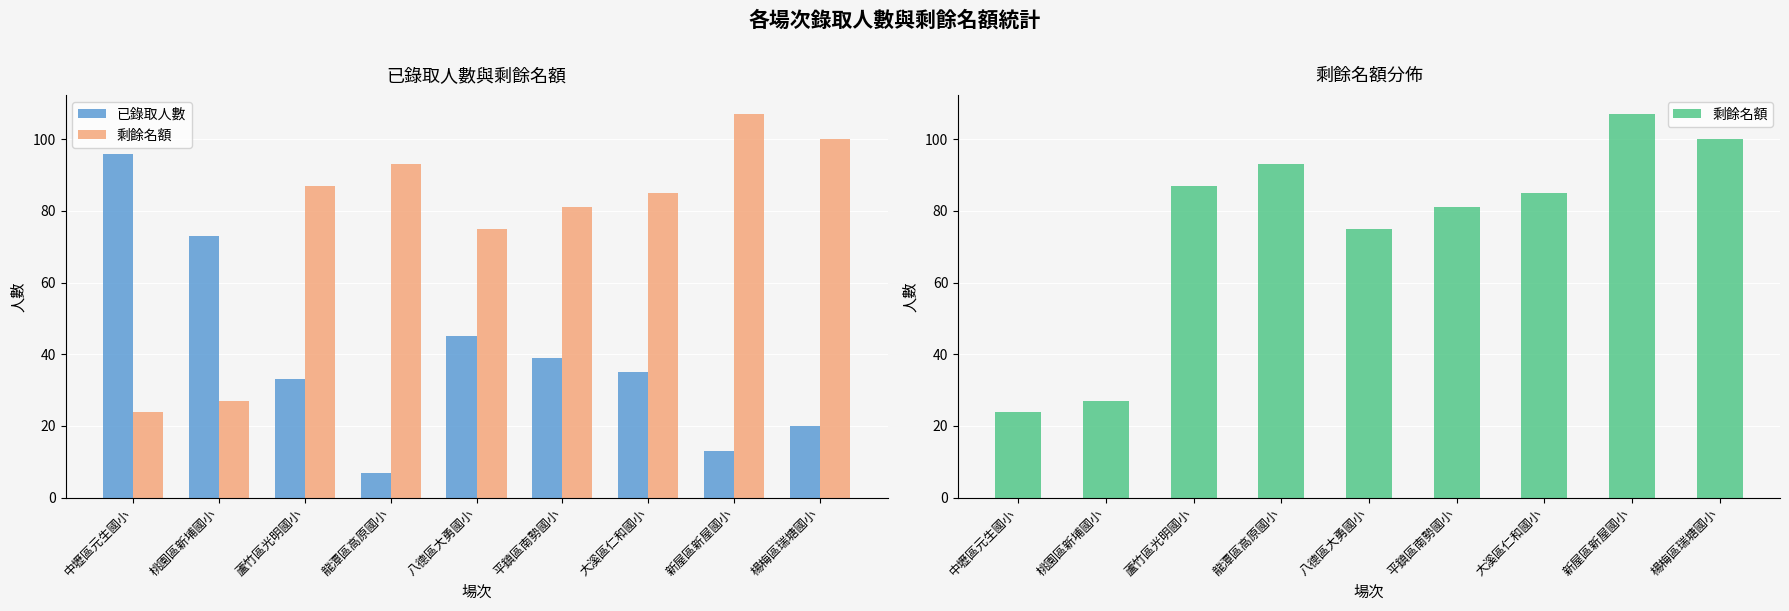

Reading right to left, what are all the values shown in this chart?

已錄取人數: 楊梅區瑞塘國小=20	新屋區新屋國小=13	大溪區仁和國小=35	平鎮區南勢國小=39	八德區大勇國小=45	龍潭區高原國小=7	蘆竹區光明國小=33	桃園區新埔國小=73	中壢區元生國小=96
剩餘名額: 楊梅區瑞塘國小=100	新屋區新屋國小=107	大溪區仁和國小=85	平鎮區南勢國小=81	八德區大勇國小=75	龍潭區高原國小=93	蘆竹區光明國小=87	桃園區新埔國小=27	中壢區元生國小=24